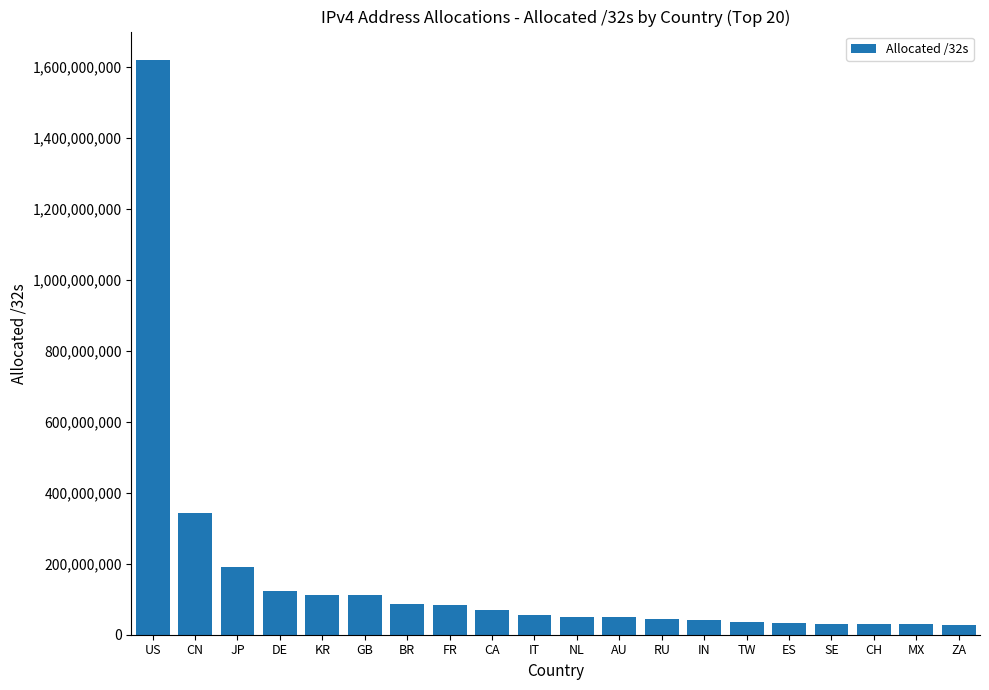

What is the sum of all values?

3166681560